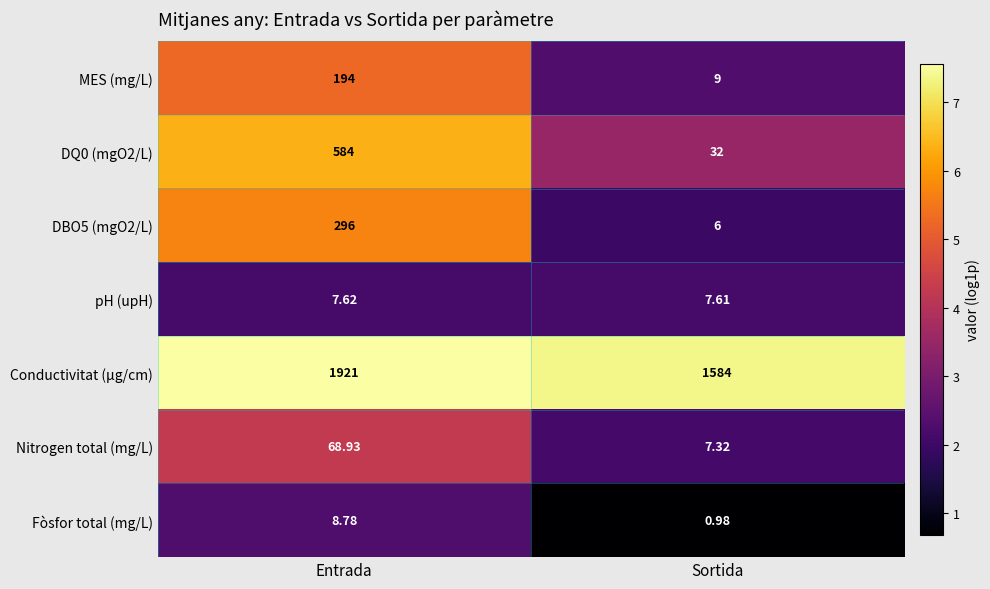

Which label corresponds to the smallest value in the chart?

Sortida